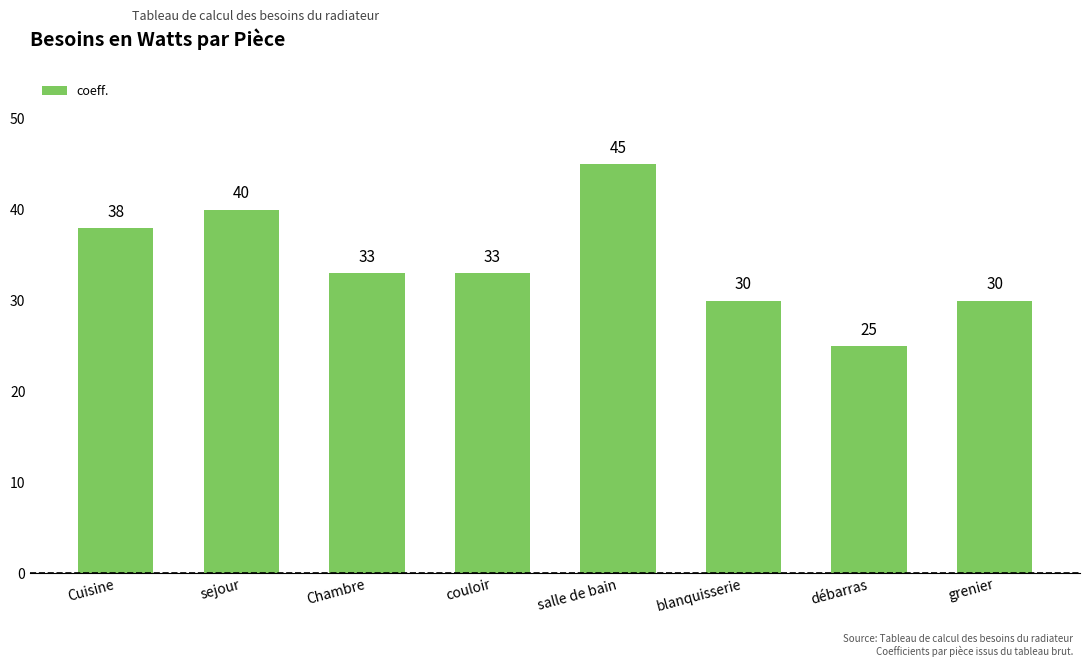

Which has a higher value, Cuisine or sejour?

sejour